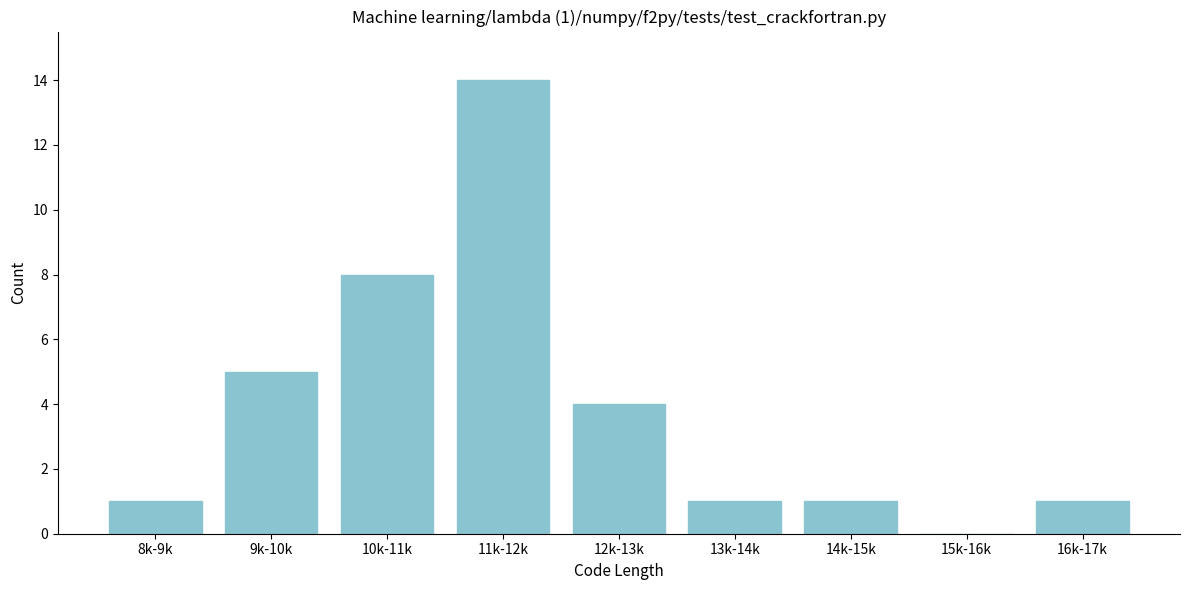

Reading left to right, extract all data points from this chart.

8k-9k=1	9k-10k=5	10k-11k=8	11k-12k=14	12k-13k=4	13k-14k=1	14k-15k=1	15k-16k=0	16k-17k=1